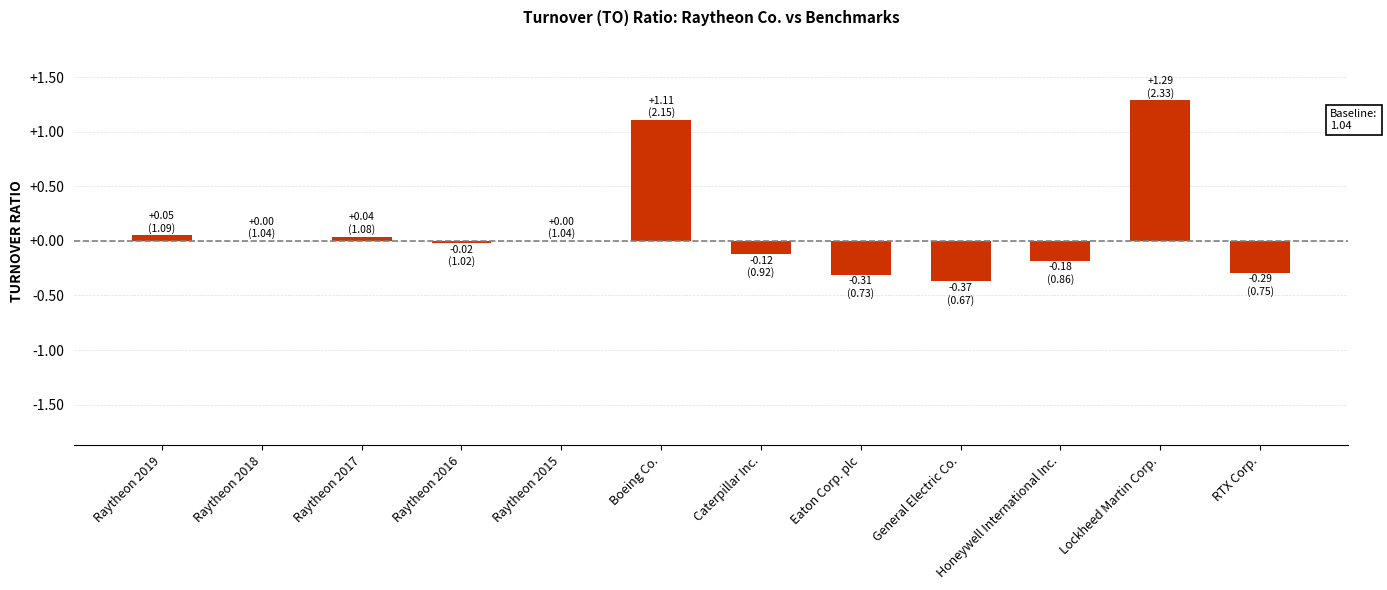

Between Caterpillar Inc. and Raytheon 2017, which is larger?

Raytheon 2017